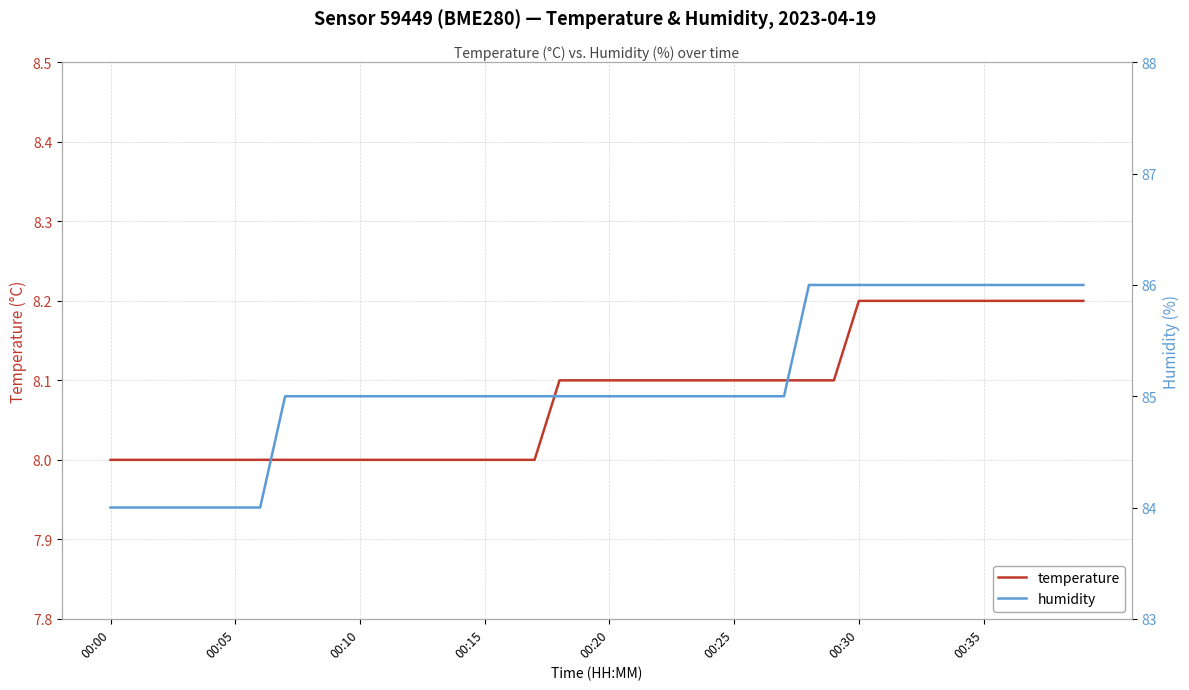

What is the lowest value of the humidity series?

84.0